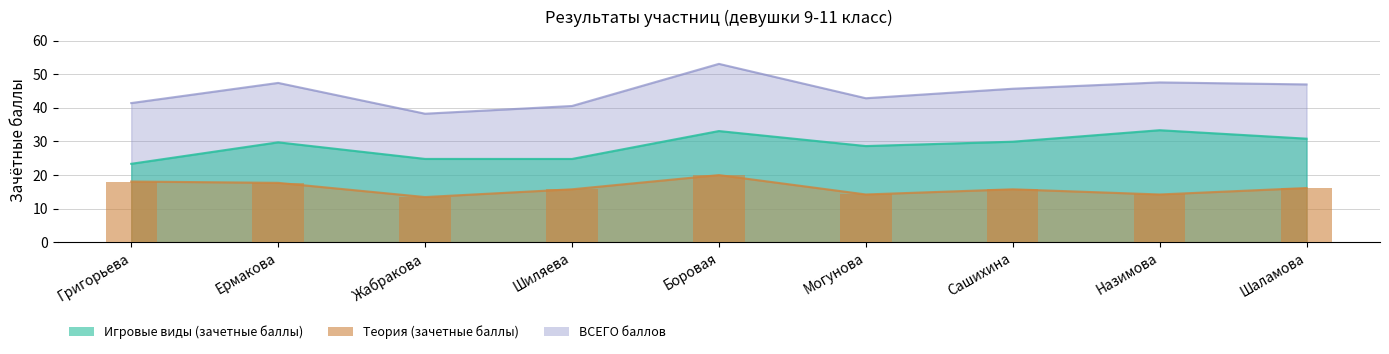

Reading left to right, extract all data points from this chart.

Игровые виды (зачетные баллы): 23.4	29.8	24.8	24.8	33.1	28.6	29.9	33.4	30.8
Теория (зачетные баллы): 18.1	17.7	13.5	15.8	20.0	14.2	15.8	14.2	16.1